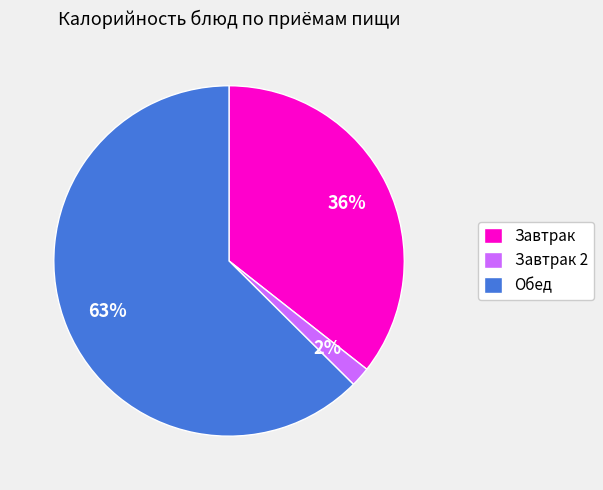

To the nearest percent, what is the average slice percentage?

33%